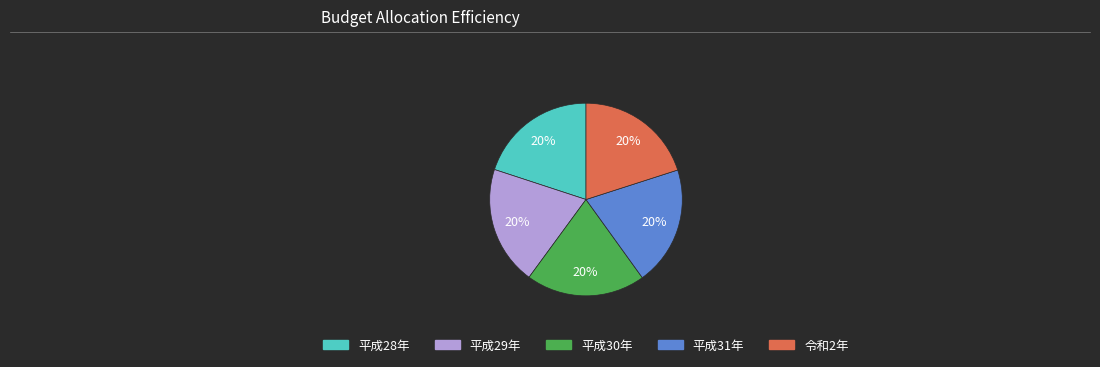

Is the sum of 平成29年 and 平成28年 greater than half?

No